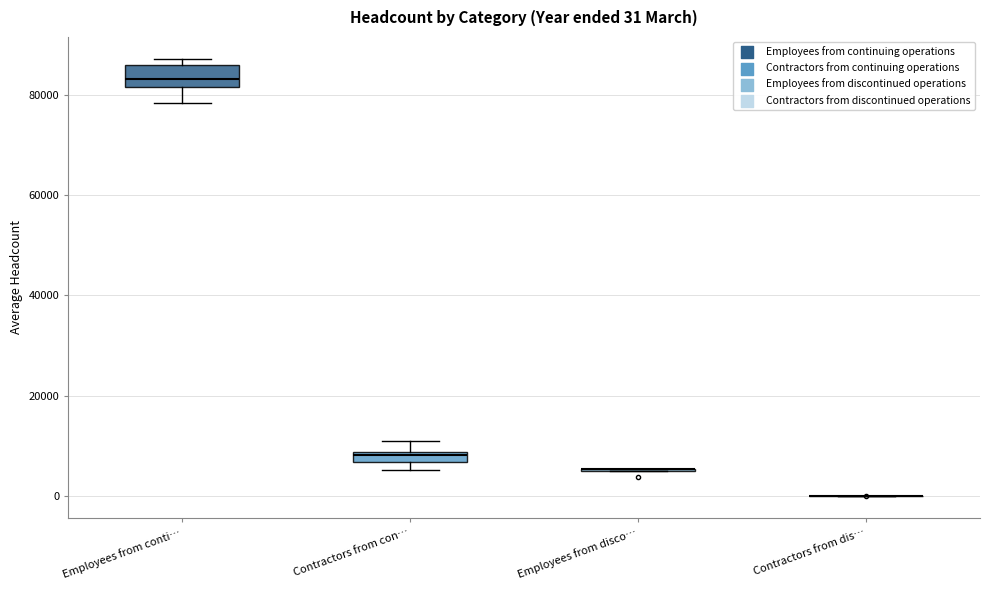

Which box is the tallest, from its lower edge to its upper edge?

Employees from conti…